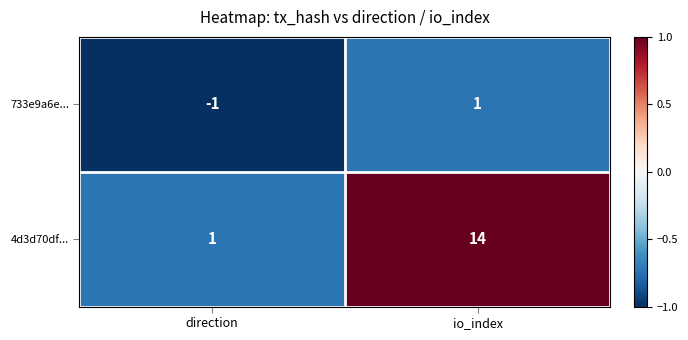

Which series has the widest spread of values?

4d3d70df...